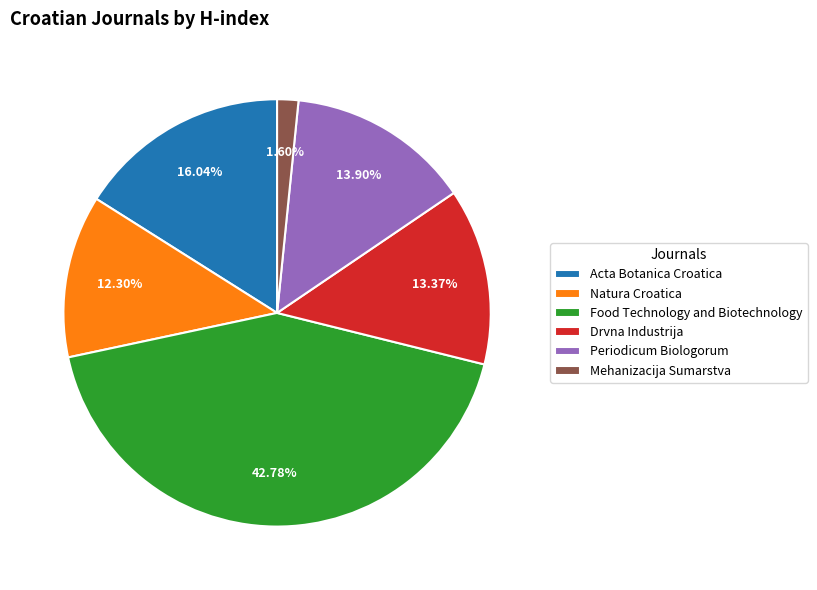

To the nearest percent, what is the difference between the largest and smallest slice percentages?

41%